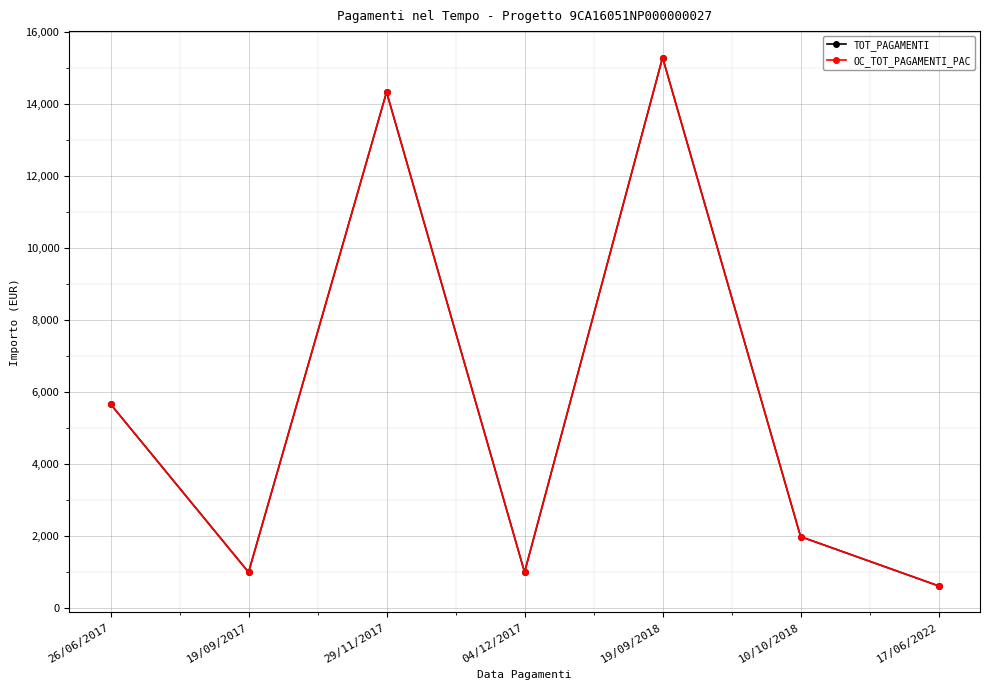

What is the maximum value for TOT_PAGAMENTI?

15300.0